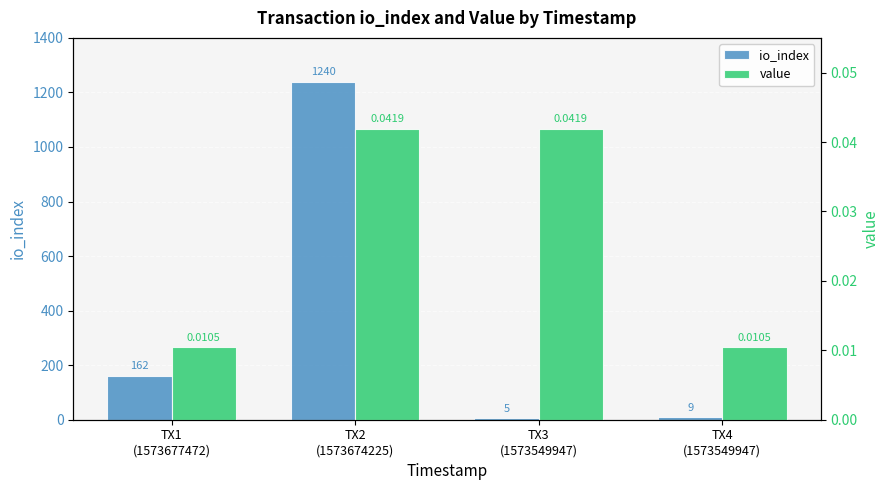

What are all the series names shown in the legend?

io_index, value